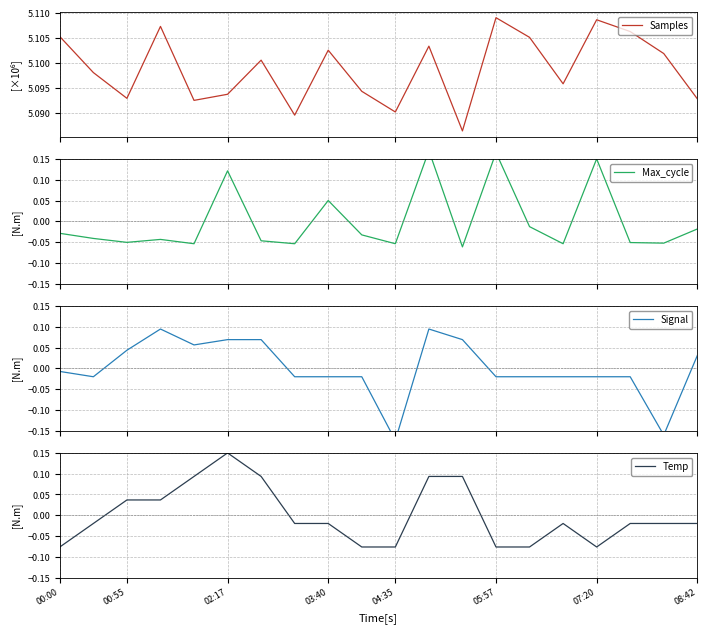

Is it true that Temp equals 0.1 at 00:55?

False